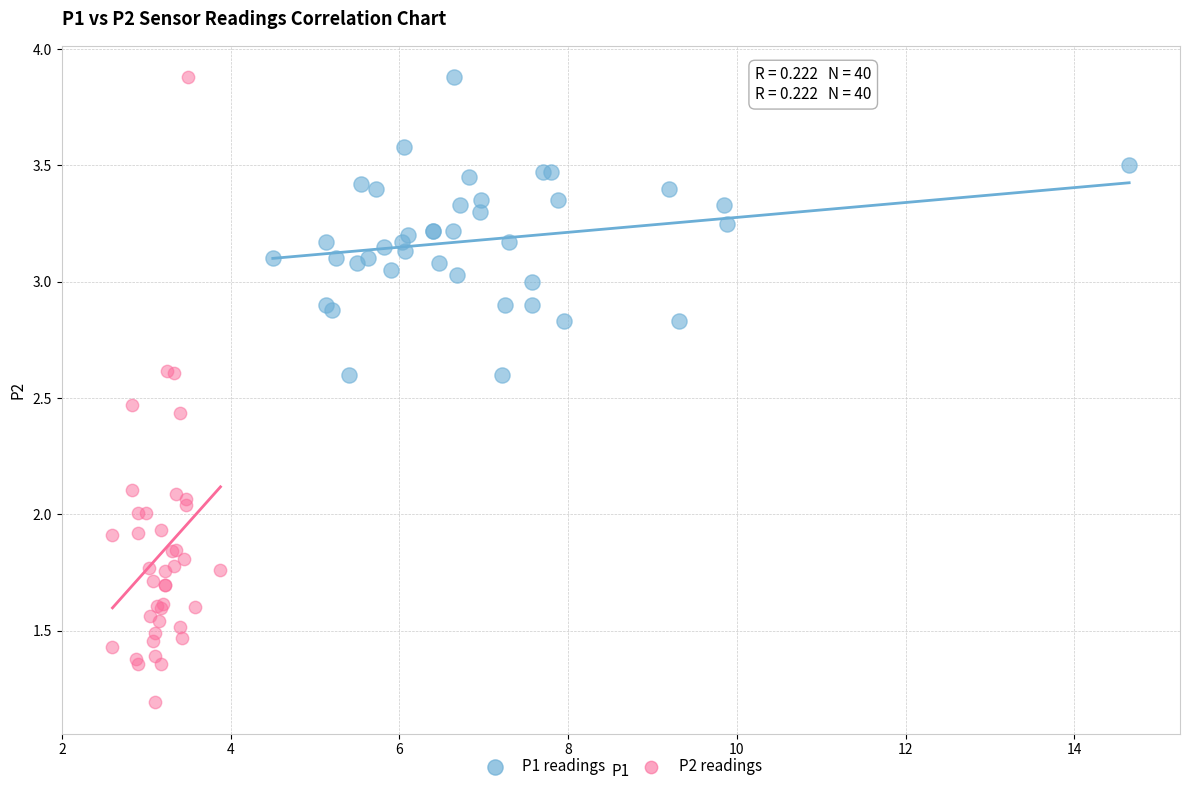

Which series has the widest spread of Y values?

P2 readings